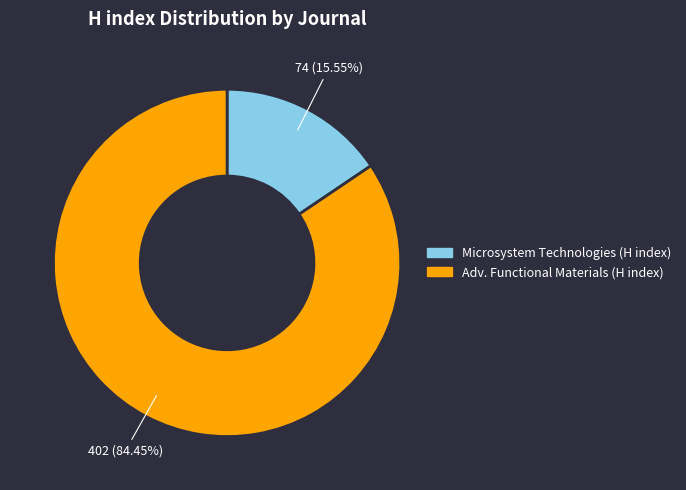

Is there any slice that represents more than half of the pie?

Yes